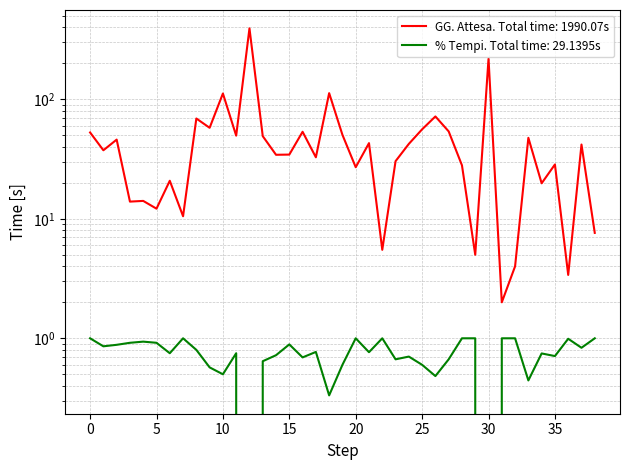

Which series has the largest range (max minus min)?

GG. di Attesa (medi)